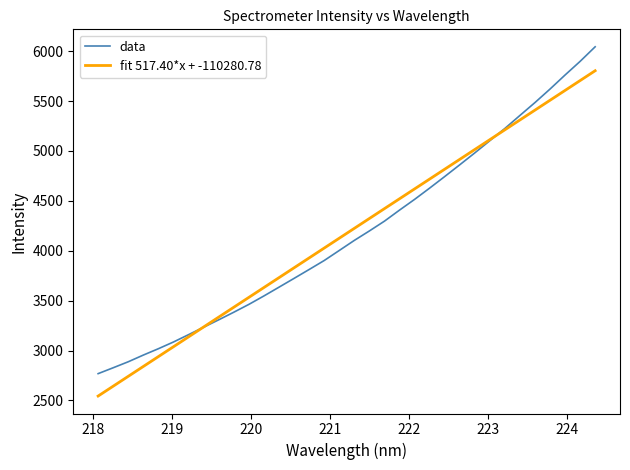

Rank the series by their maximum value, from highest to lowest.

data, fit 517.40*x + -110280.78